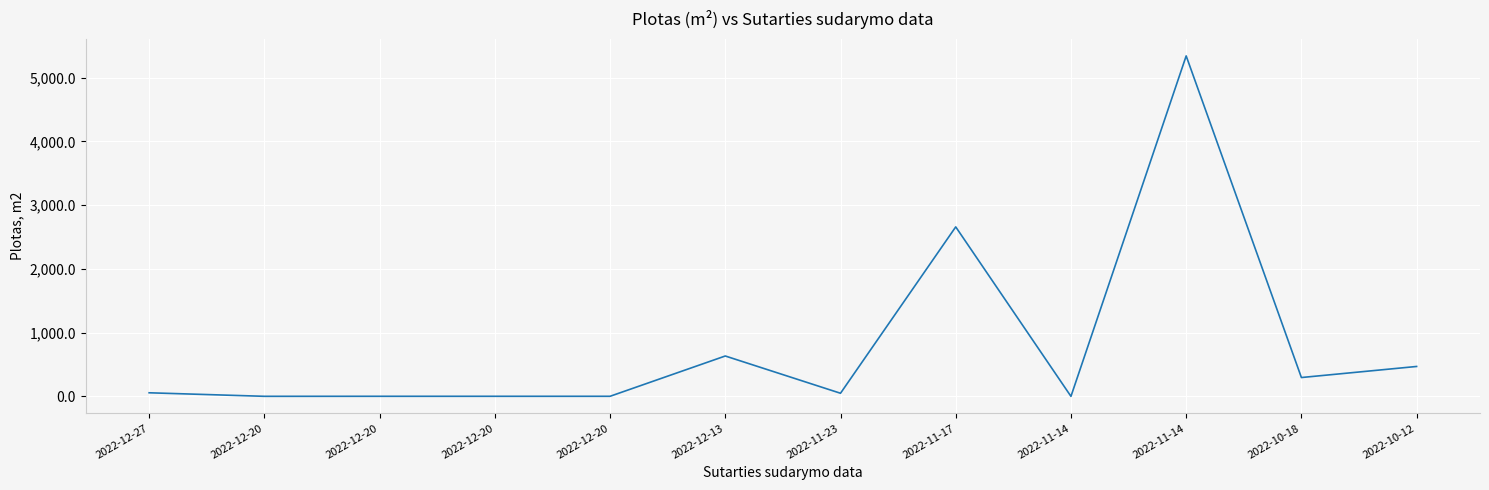

Read the value at 2022-10-18.

295.3